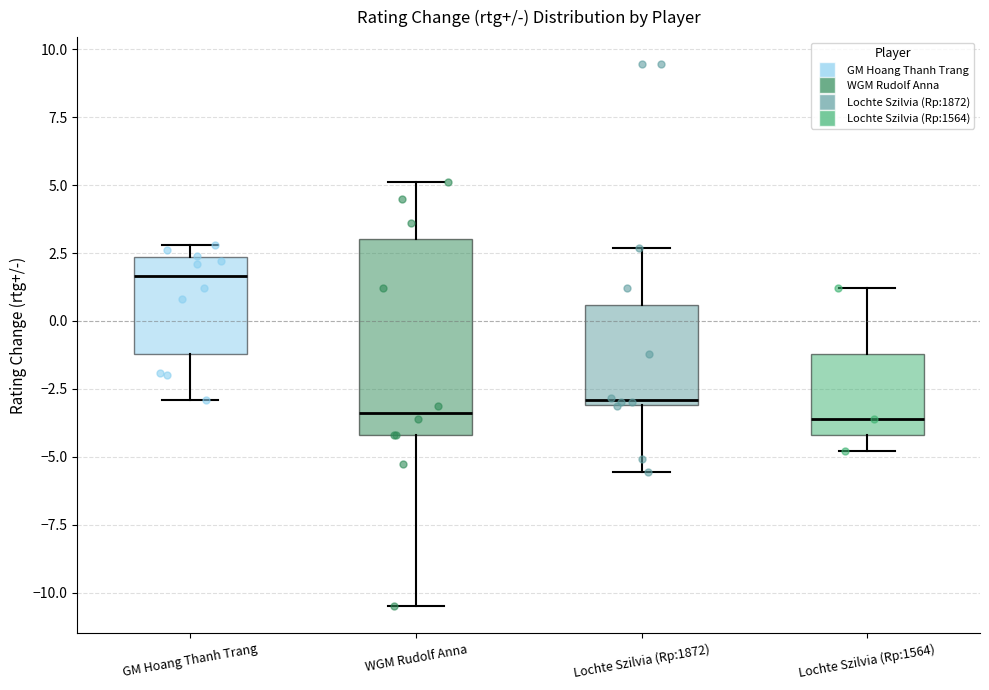

Reading left to right, transcribe this box plot: for each box, give where its median line is, the range the box spans, and where its two whiskers end, as read against the y-axis. The values are not printed on the chart, so give them approximately, as read against the axis.

GM Hoang Thanh Trang: median 1.5, box -1.0 to 2.5, whiskers -3.0 to 3.0
WGM Rudolf Anna: median -3.5, box -4.0 to 3.0, whiskers -10.5 to 5.0
Lochte Szilvia (Rp:1872): median -3.0 (just above the box's lower edge), box -3.0 to 0.5, whiskers -5.5 to 2.5
Lochte Szilvia (Rp:1564): median -3.5, box -4.0 to -1.0, whiskers -5.0 to 1.0